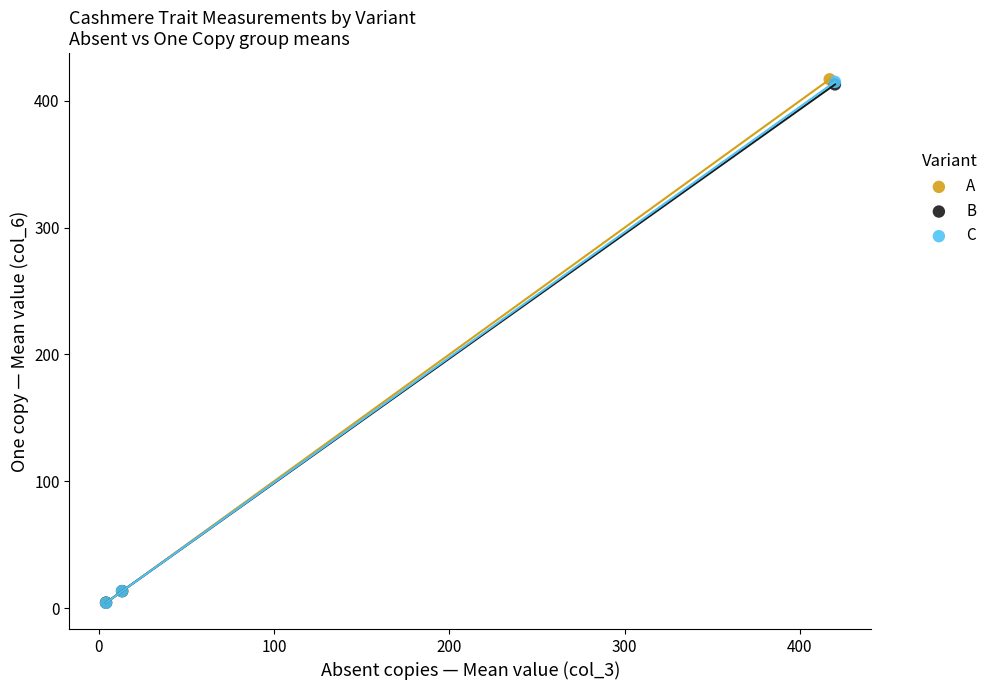

Which series has the largest Y range (max minus min)?

A